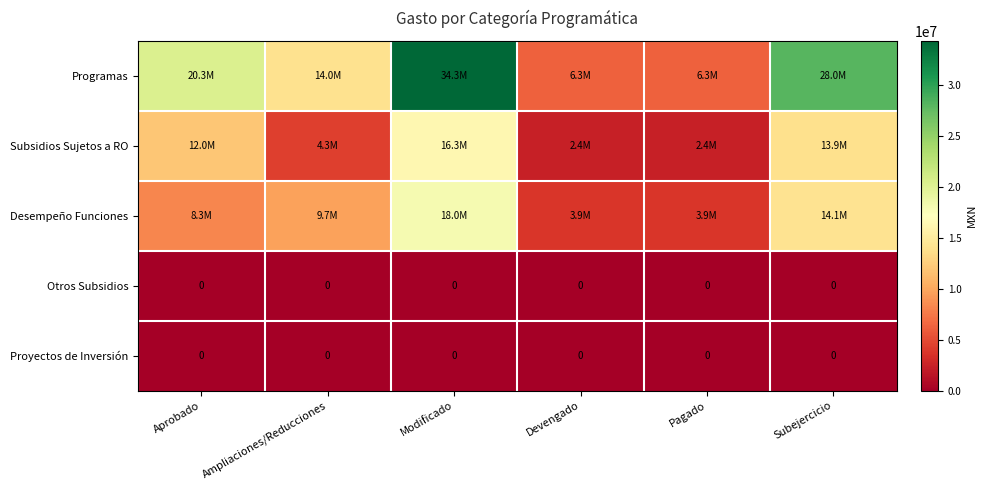

At how many categories does at least one series exceed 22478265?

2